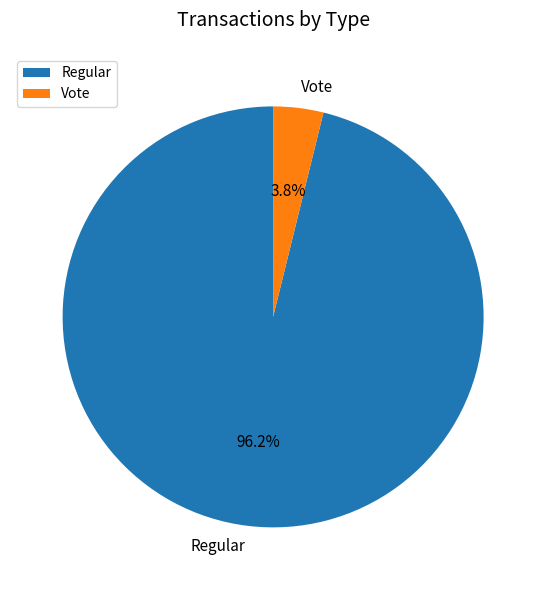

Which has a higher value, Regular or Vote?

Regular